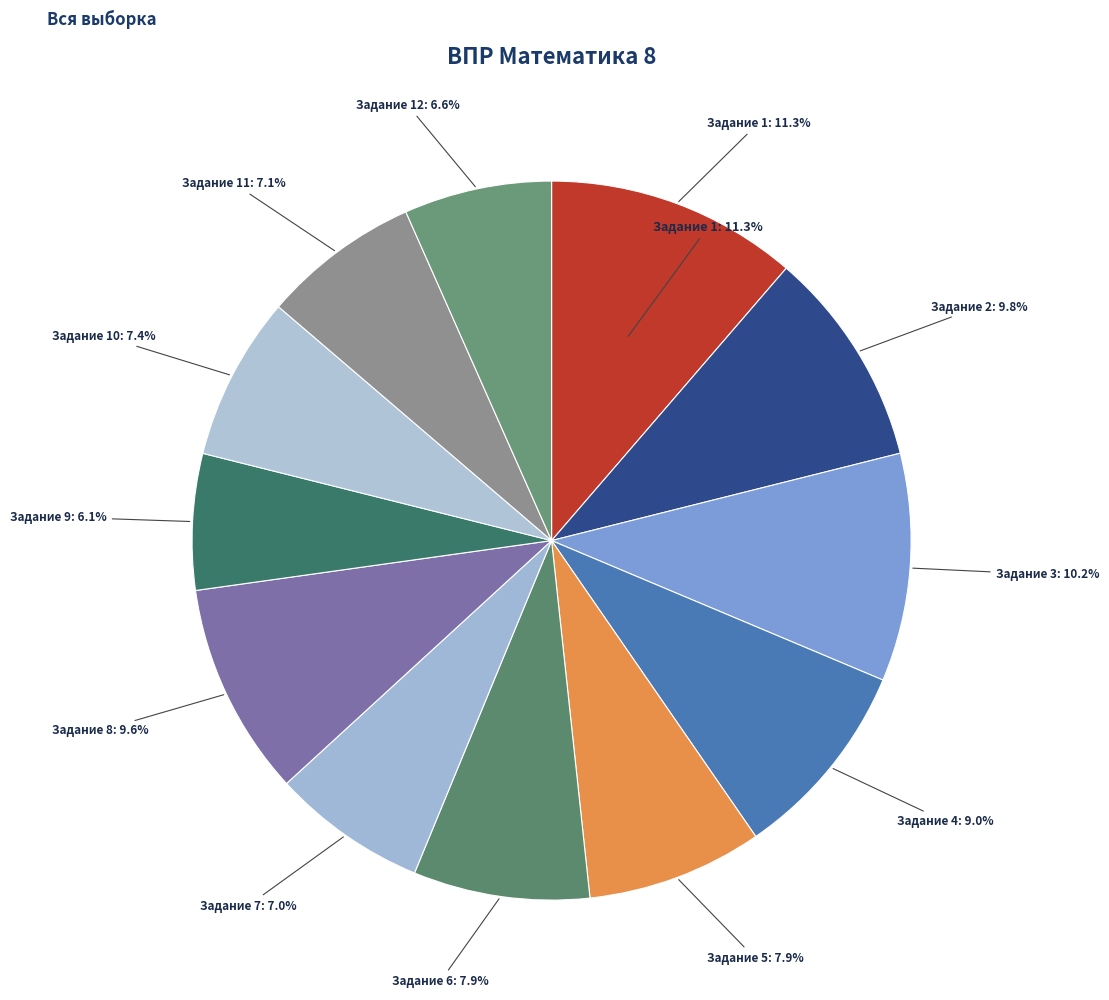

To the nearest percent, what portion does 6 represent?

8%